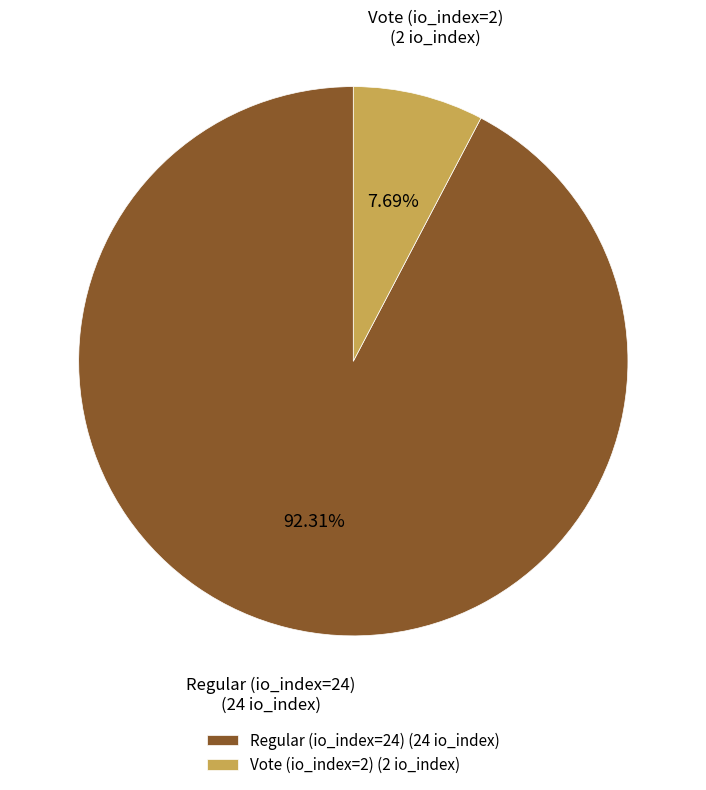

Count the number of slices in the pie.

2